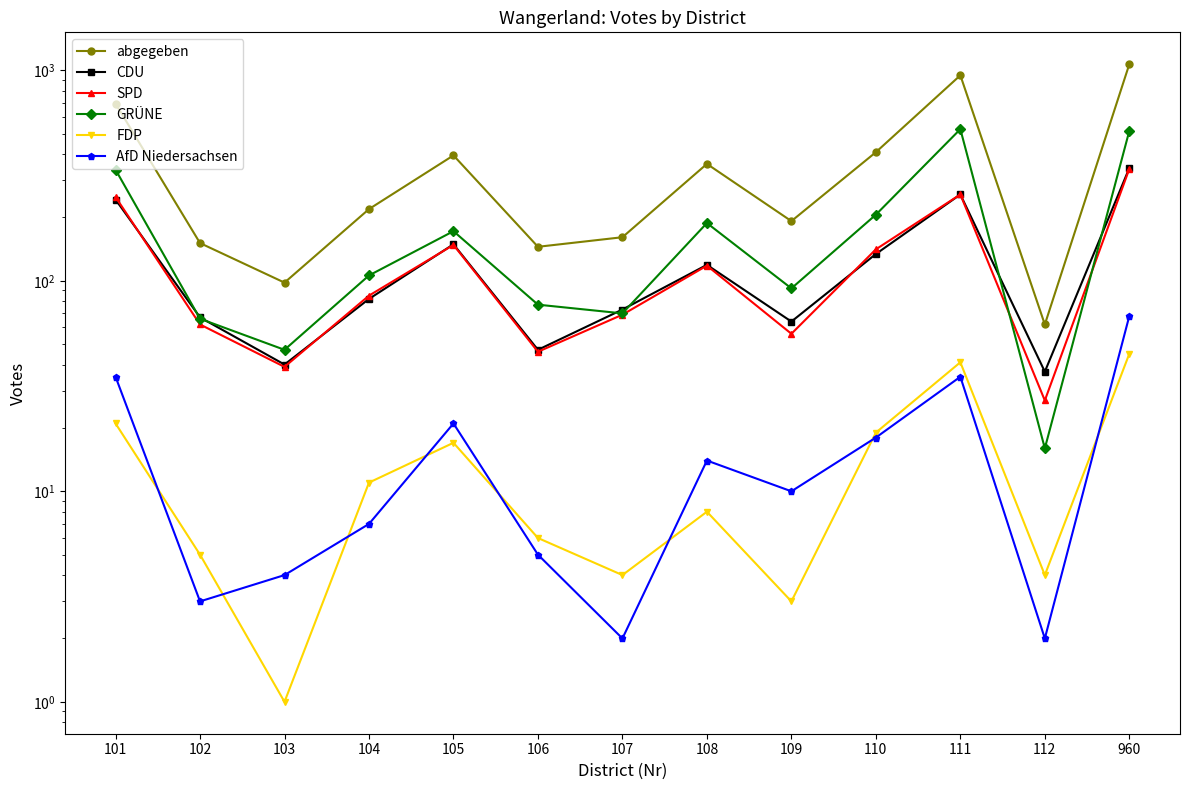

At 108, list the series in order from largest to smallest.

abgegeben, GRÜNE, CDU, SPD, AfD Niedersachsen, FDP